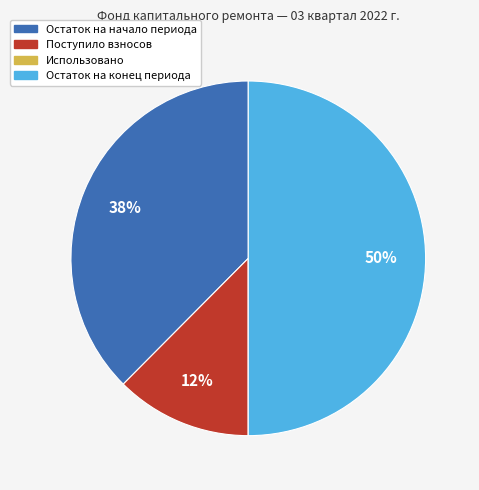

Which slice is the largest?

Остаток на конец периода